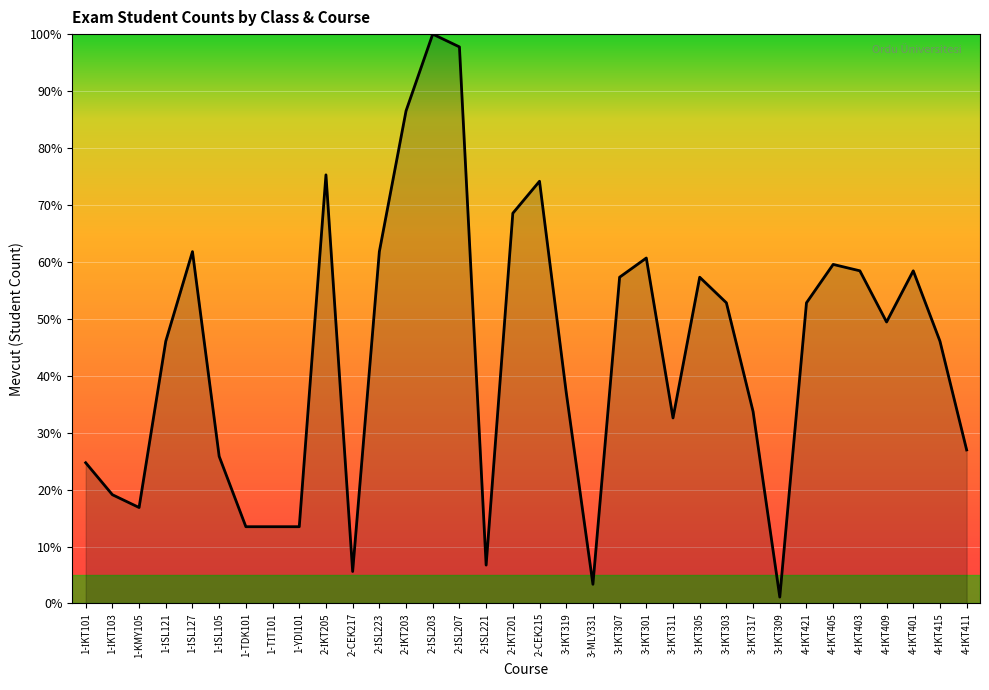

The value at 2-CEK217 is 5.6. True or false?

True